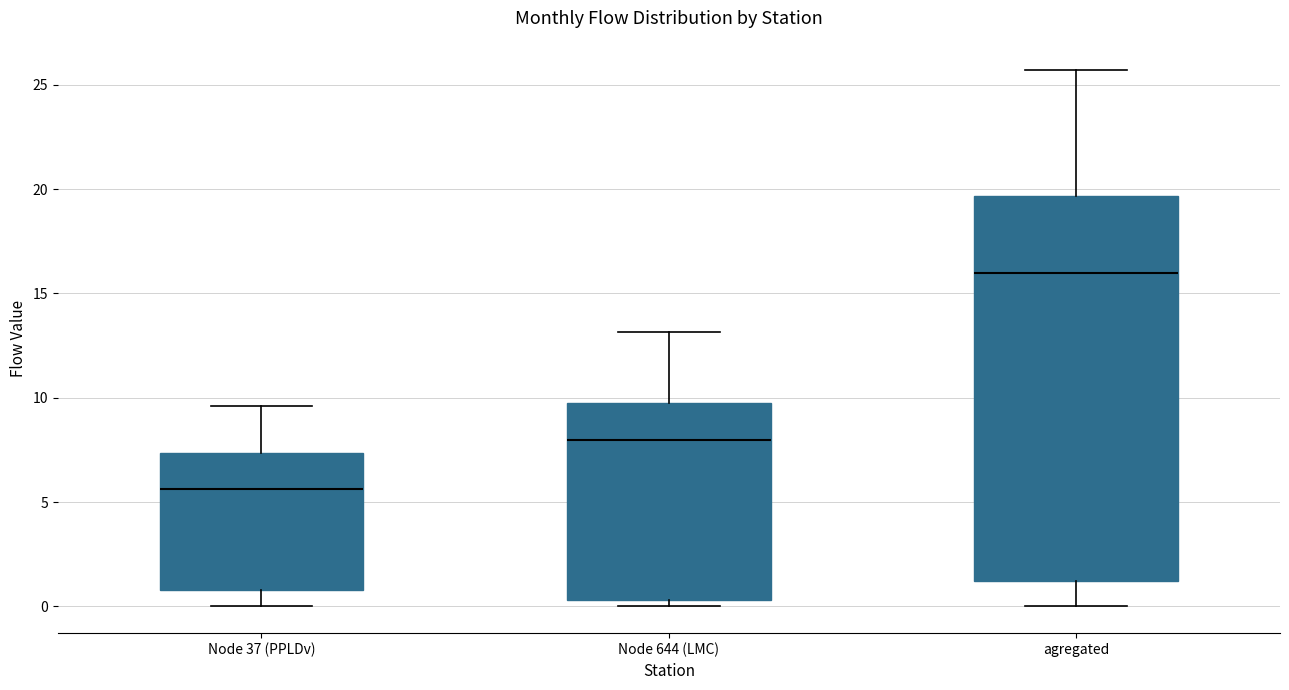

Reading left to right, transcribe this box plot: for each box, give where its median line is, the range the box spans, and where its two whiskers end, as read against the y-axis. The values are not printed on the chart, so give them approximately, as read against the axis.

Node 37 (PPLDv): median 5.5, box 1.0 to 7.5, whiskers 0.0 to 9.5
Node 644 (LMC): median 8.0, box 0.5 to 10.0, whiskers 0.0 to 13.0
agregated: median 16.0, box 1.0 to 19.5, whiskers 0.0 to 25.5